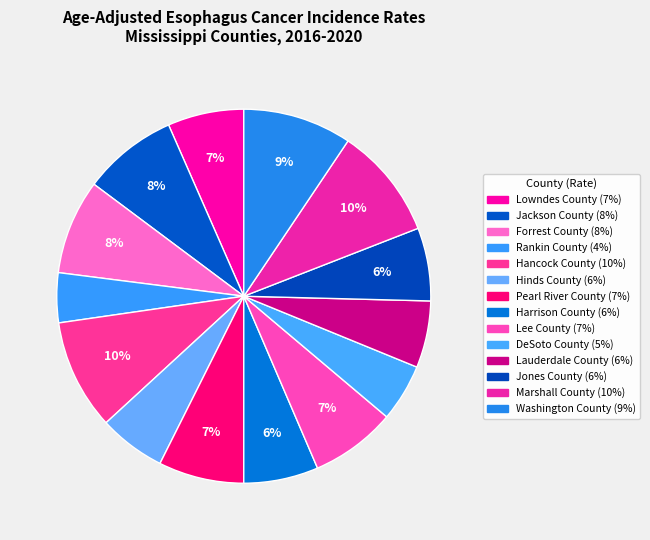

How many slices are in this pie chart?

14